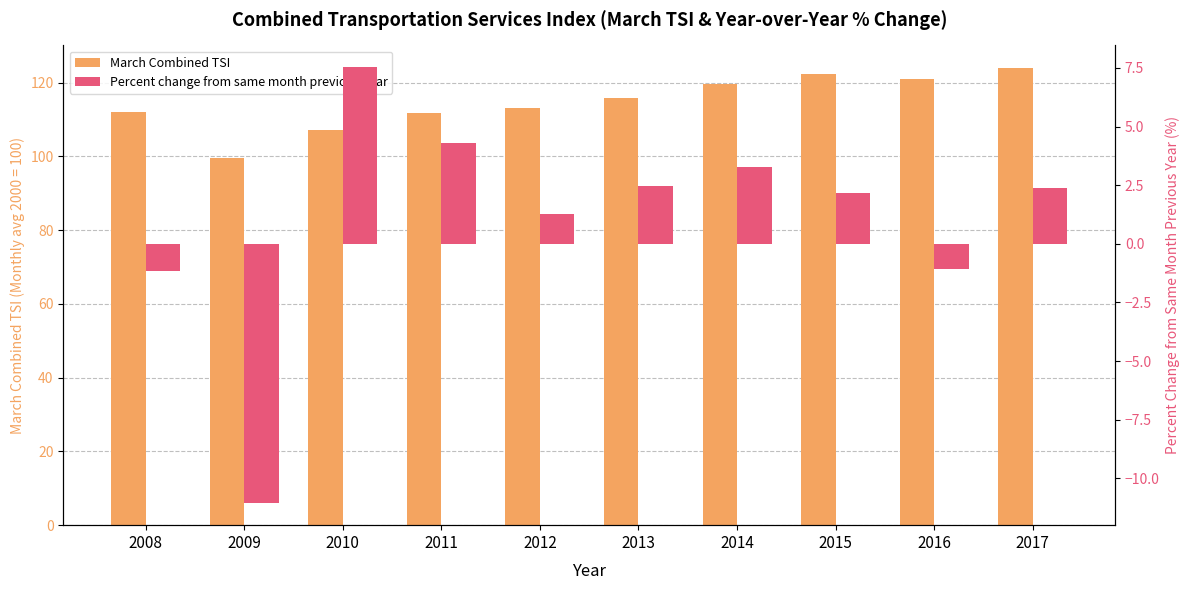

Is it true that March Combined TSI equals 215.3 at 2017?

False